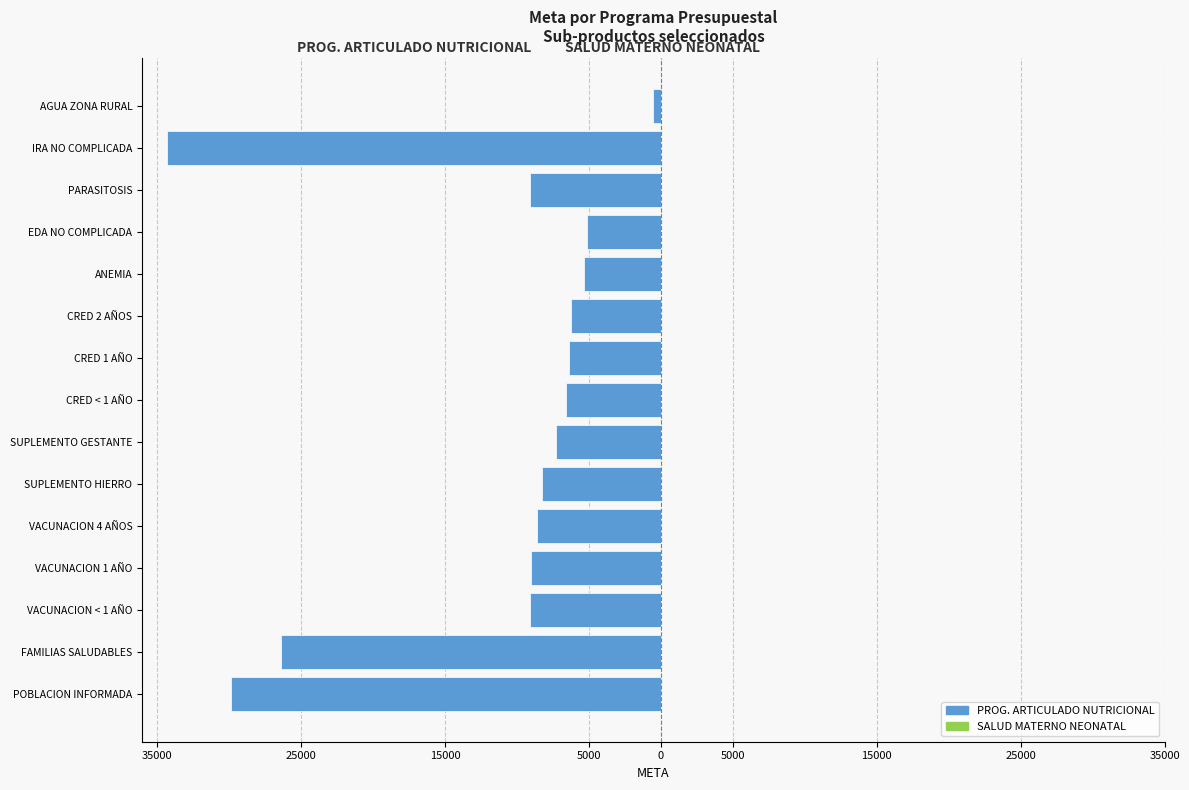

At how many categories does at least one series exceed -29242?

15